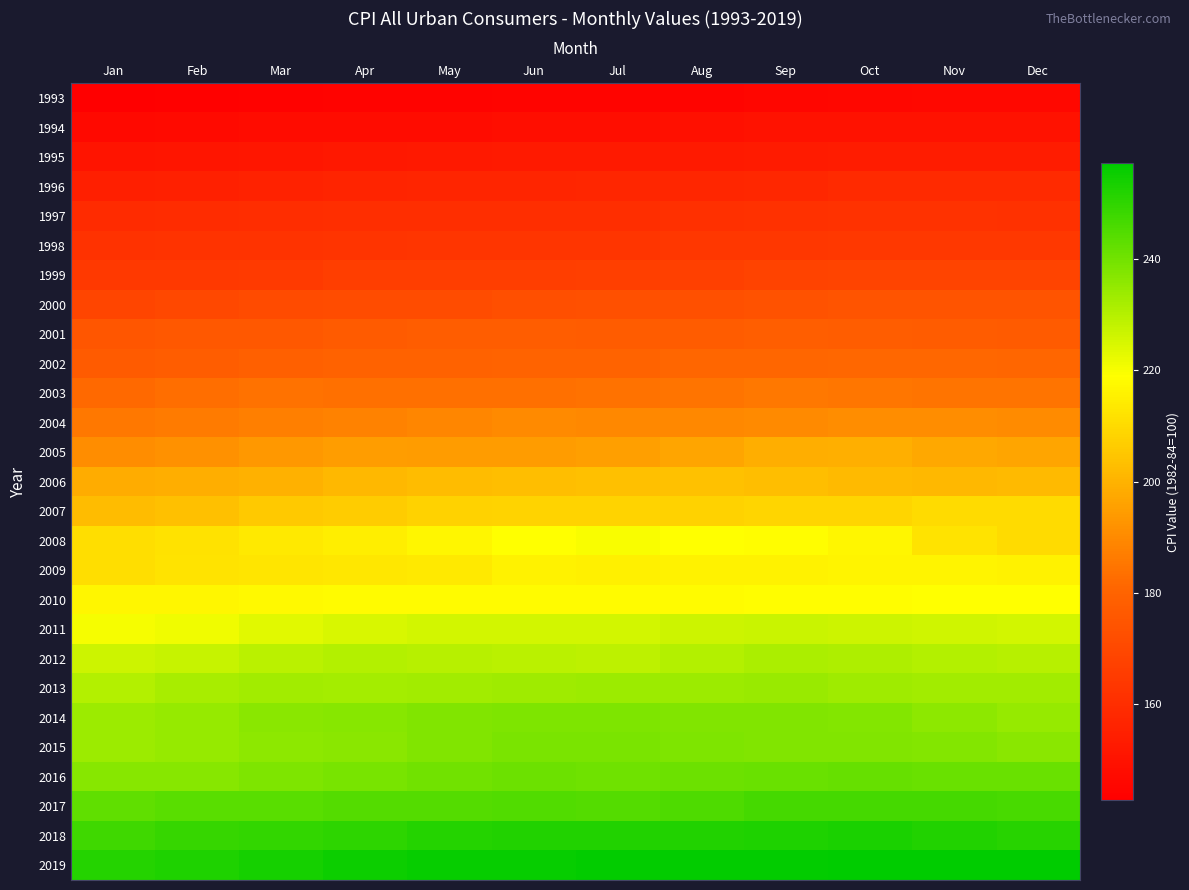

Reading left to right, what are all the values shown in this chart?

1993: Jan=142.6	Feb=143.1	Mar=143.6	Apr=144.0	May=144.2	Jun=144.4	Jul=144.4	Aug=144.8	Sep=145.1	Oct=145.7	Nov=145.8	Dec=145.8
1994: Jan=146.2	Feb=146.7	Mar=147.2	Apr=147.4	May=147.5	Jun=148.0	Jul=148.4	Aug=149.0	Sep=149.4	Oct=149.5	Nov=149.7	Dec=149.7
1995: Jan=150.3	Feb=150.9	Mar=151.4	Apr=151.9	May=152.2	Jun=152.5	Jul=152.5	Aug=152.9	Sep=153.2	Oct=153.7	Nov=153.6	Dec=153.5
1996: Jan=154.4	Feb=154.9	Mar=155.7	Apr=156.3	May=156.6	Jun=156.7	Jul=157.0	Aug=157.3	Sep=157.8	Oct=158.3	Nov=158.6	Dec=158.6
1997: Jan=159.1	Feb=159.6	Mar=160.0	Apr=160.2	May=160.1	Jun=160.3	Jul=160.5	Aug=160.8	Sep=161.2	Oct=161.6	Nov=161.5	Dec=161.3
1998: Jan=161.6	Feb=161.9	Mar=162.2	Apr=162.5	May=162.8	Jun=163.0	Jul=163.2	Aug=163.4	Sep=163.6	Oct=164.0	Nov=164.0	Dec=163.9
1999: Jan=164.3	Feb=164.5	Mar=165.0	Apr=166.2	May=166.2	Jun=166.2	Jul=166.7	Aug=167.1	Sep=167.9	Oct=168.2	Nov=168.3	Dec=168.3
2000: Jan=168.8	Feb=169.8	Mar=171.2	Apr=171.3	May=171.5	Jun=172.4	Jul=172.8	Aug=172.8	Sep=173.7	Oct=174.0	Nov=174.1	Dec=174.0
2001: Jan=175.1	Feb=175.8	Mar=176.2	Apr=176.9	May=177.7	Jun=178.0	Jul=177.5	Aug=177.5	Sep=178.3	Oct=177.7	Nov=177.4	Dec=176.7
2002: Jan=177.1	Feb=177.8	Mar=178.8	Apr=179.8	May=179.8	Jun=179.9	Jul=180.1	Aug=180.7	Sep=181.0	Oct=181.3	Nov=181.3	Dec=180.9
2003: Jan=181.7	Feb=183.1	Mar=184.2	Apr=183.8	May=183.5	Jun=183.7	Jul=183.9	Aug=184.6	Sep=185.2	Oct=185.0	Nov=184.5	Dec=184.3
2004: Jan=185.2	Feb=186.2	Mar=187.4	Apr=188.0	May=189.1	Jun=189.7	Jul=189.4	Aug=189.5	Sep=189.9	Oct=190.9	Nov=191.0	Dec=190.3
2005: Jan=190.7	Feb=191.8	Mar=193.3	Apr=194.6	May=194.4	Jun=194.5	Jul=195.4	Aug=196.4	Sep=198.8	Oct=199.2	Nov=197.6	Dec=196.8
2006: Jan=198.3	Feb=198.7	Mar=199.8	Apr=201.5	May=202.5	Jun=202.9	Jul=203.5	Aug=203.9	Sep=202.9	Oct=201.8	Nov=201.5	Dec=201.8
2007: Jan=202.4	Feb=203.5	Mar=205.4	Apr=206.7	May=207.9	Jun=208.4	Jul=208.3	Aug=207.9	Sep=208.5	Oct=208.9	Nov=210.2	Dec=210.0
2008: Jan=211.1	Feb=211.7	Mar=213.5	Apr=214.8	May=216.6	Jun=218.8	Jul=220.0	Aug=219.1	Sep=218.8	Oct=216.6	Nov=212.4	Dec=210.2
2009: Jan=211.1	Feb=212.2	Mar=212.7	Apr=213.2	May=213.9	Jun=215.7	Jul=215.4	Aug=215.8	Sep=216.0	Oct=216.2	Nov=216.3	Dec=215.9
2010: Jan=216.7	Feb=216.7	Mar=217.6	Apr=218.0	May=218.2	Jun=218.0	Jul=218.0	Aug=218.3	Sep=218.4	Oct=218.7	Nov=218.8	Dec=219.2
2011: Jan=220.2	Feb=221.3	Mar=223.5	Apr=224.9	May=226.0	Jun=225.7	Jul=225.9	Aug=226.5	Sep=226.9	Oct=226.4	Nov=226.2	Dec=225.7
2012: Jan=226.7	Feb=227.7	Mar=229.4	Apr=230.1	May=229.8	Jun=229.5	Jul=229.1	Aug=230.4	Sep=231.4	Oct=231.3	Nov=230.2	Dec=229.6
2013: Jan=230.3	Feb=232.2	Mar=232.8	Apr=232.5	May=232.9	Jun=233.5	Jul=233.6	Aug=233.9	Sep=234.1	Oct=233.5	Nov=233.1	Dec=233.0
2014: Jan=233.9	Feb=234.8	Mar=236.3	Apr=237.1	May=237.9	Jun=238.3	Jul=238.2	Aug=237.9	Sep=238.0	Oct=237.4	Nov=236.2	Dec=234.8
2015: Jan=233.7	Feb=234.7	Mar=236.1	Apr=236.6	May=237.8	Jun=238.6	Jul=238.7	Aug=238.3	Sep=237.9	Oct=237.8	Nov=237.3	Dec=236.5
2016: Jan=236.9	Feb=237.1	Mar=238.1	Apr=239.3	May=240.2	Jun=241.0	Jul=240.6	Aug=240.8	Sep=241.4	Oct=241.7	Nov=241.4	Dec=241.4
2017: Jan=242.8	Feb=243.6	Mar=243.8	Apr=244.5	May=244.7	Jun=245.0	Jul=244.8	Aug=245.5	Sep=246.8	Oct=246.7	Nov=246.7	Dec=246.5
2018: Jan=247.9	Feb=249.0	Mar=249.6	Apr=250.5	May=251.6	Jun=252.0	Jul=252.0	Aug=252.1	Sep=252.4	Oct=252.9	Nov=252.0	Dec=251.2
2019: Jan=251.7	Feb=252.8	Mar=254.2	Apr=255.5	May=256.1	Jun=256.1	Jul=256.6	Aug=256.6	Sep=256.8	Oct=257.3	Nov=257.2	Dec=257.0